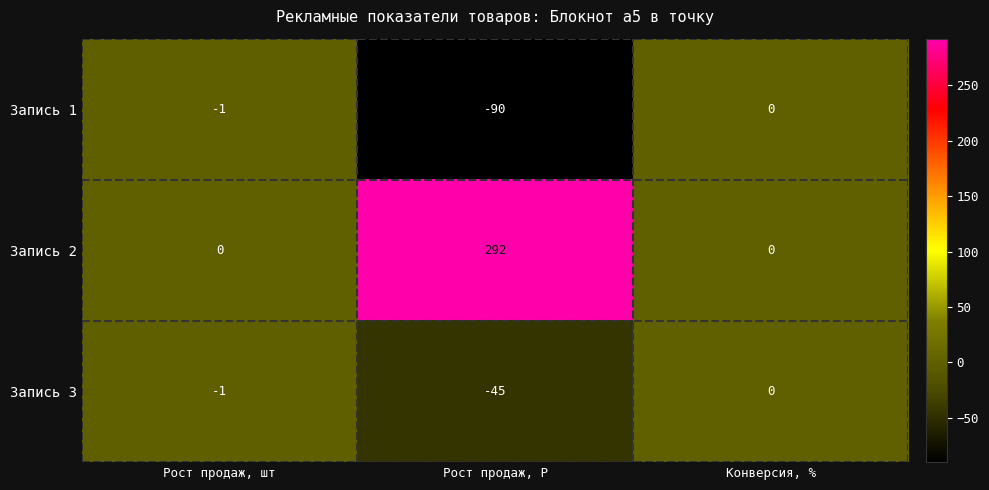

What is the spread (max minus min) of values at Рост продаж, шт?

1